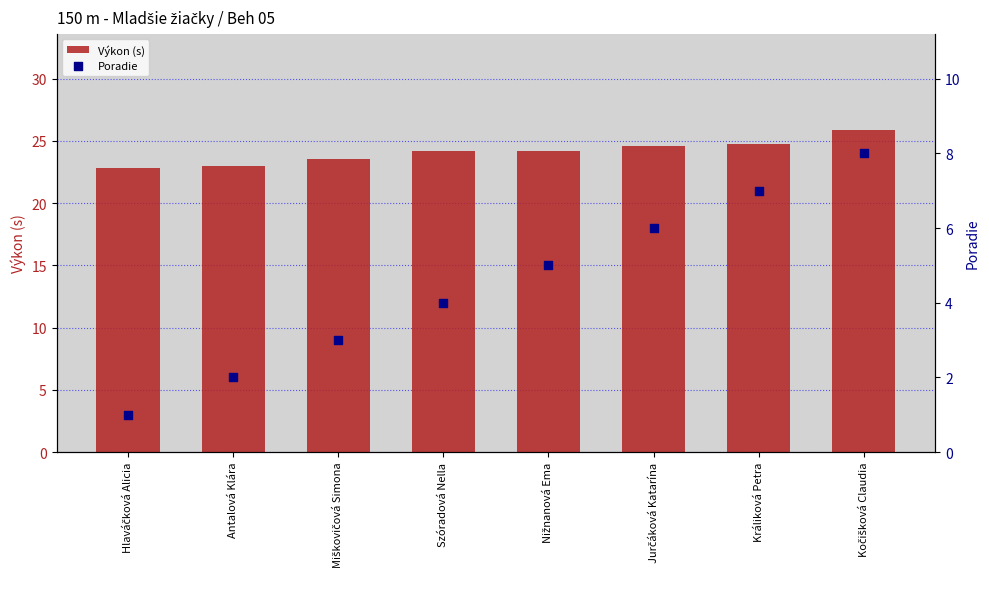

Which series reaches the minimum Y coordinate?

Poradie